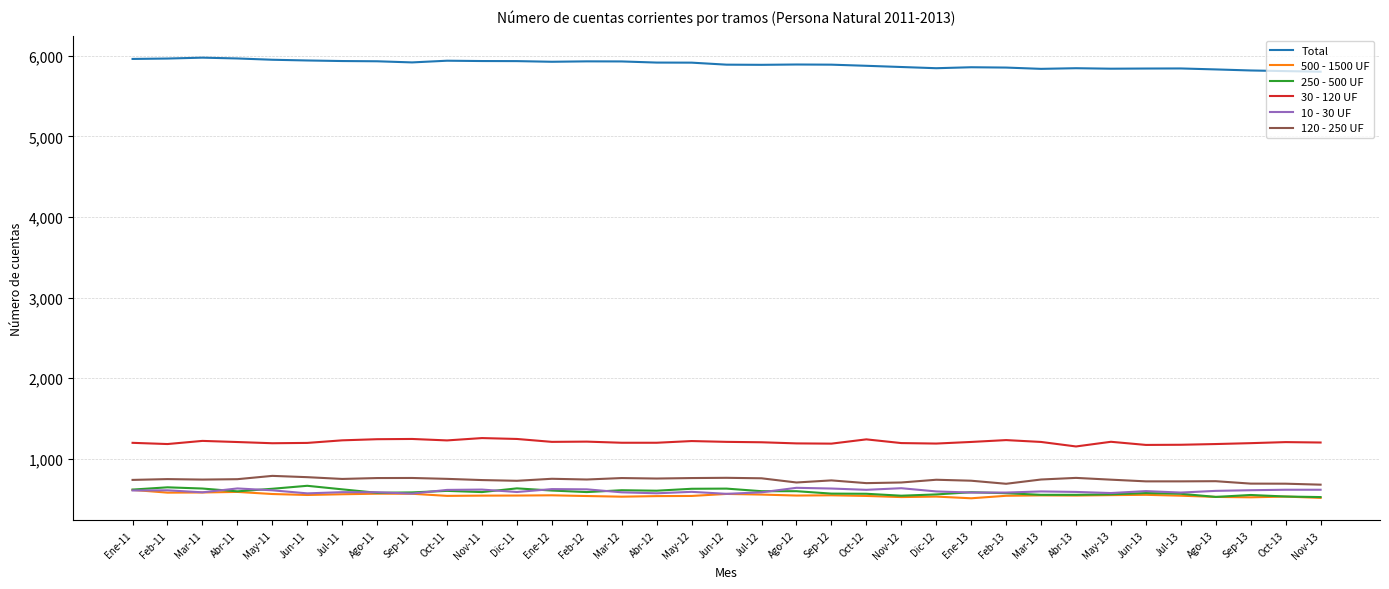

What is the total value across all series at May-11?

9726